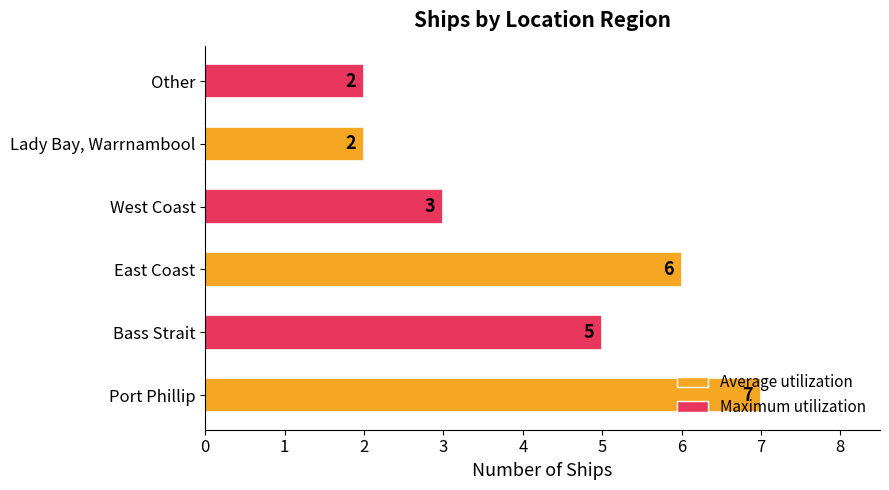

The chart shows a value of 3 at Other. True or false?

False